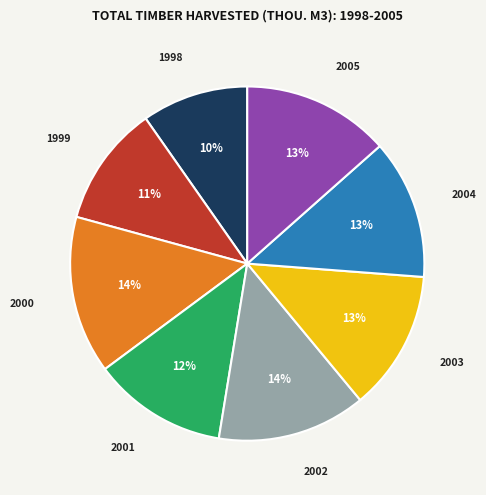

Is there any slice that represents more than half of the pie?

No